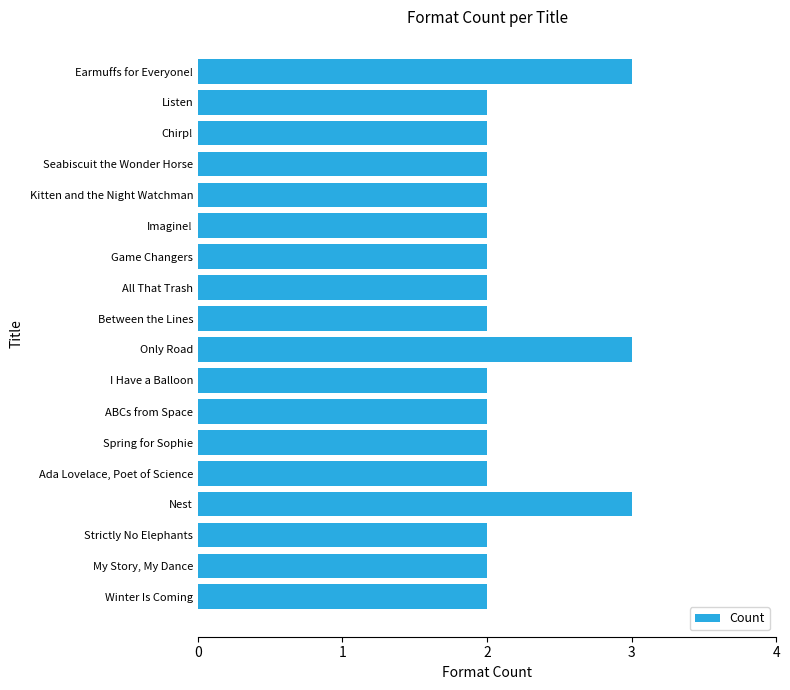

What is the label of the 7th bar from the bottom?

ABCs from Space